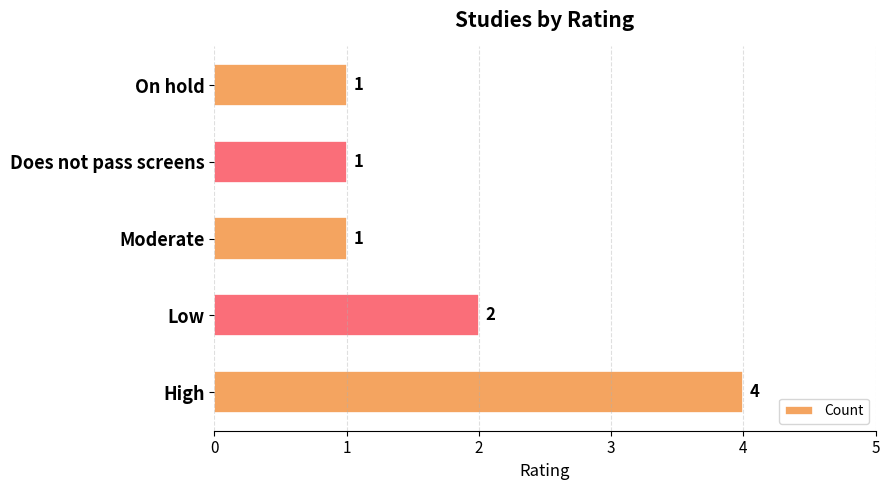

Reading top to bottom, what are all the values shown in this chart?

On hold=1	Does not pass screens=1	Moderate=1	Low=2	High=4